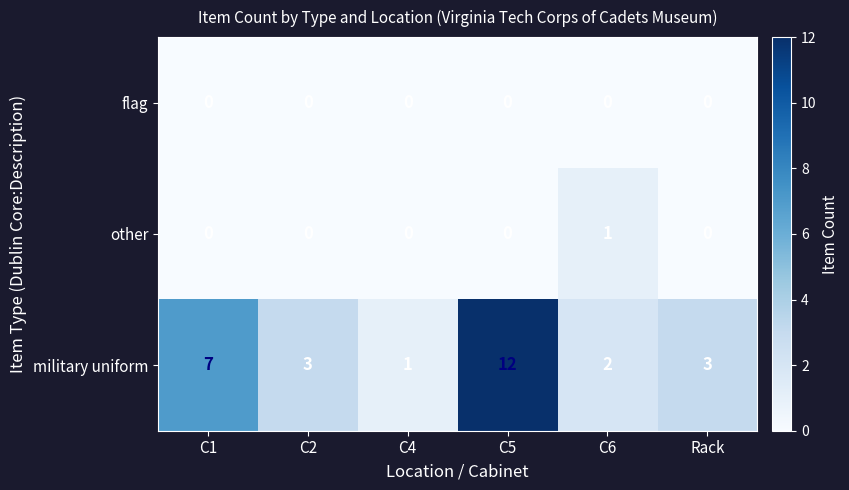

Rank the series by their maximum value, from highest to lowest.

military uniform, other, flag